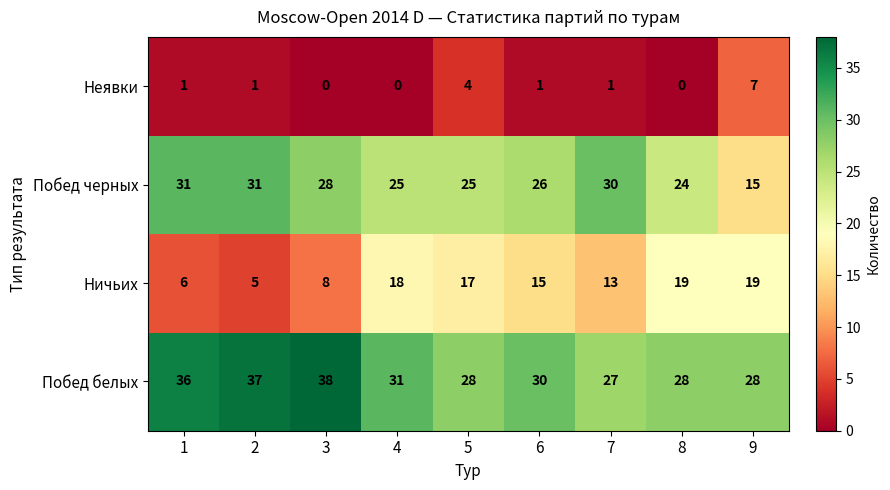

Which category has the highest value in the Неявки series?

9